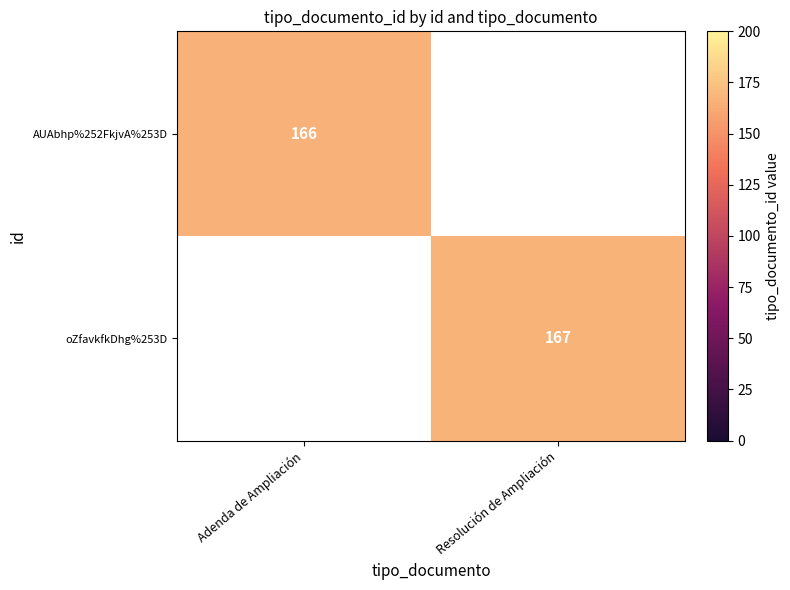

The AUAbhp%252FkjvA%253D series shows 166 at Adenda de Ampliación. True or false?

True